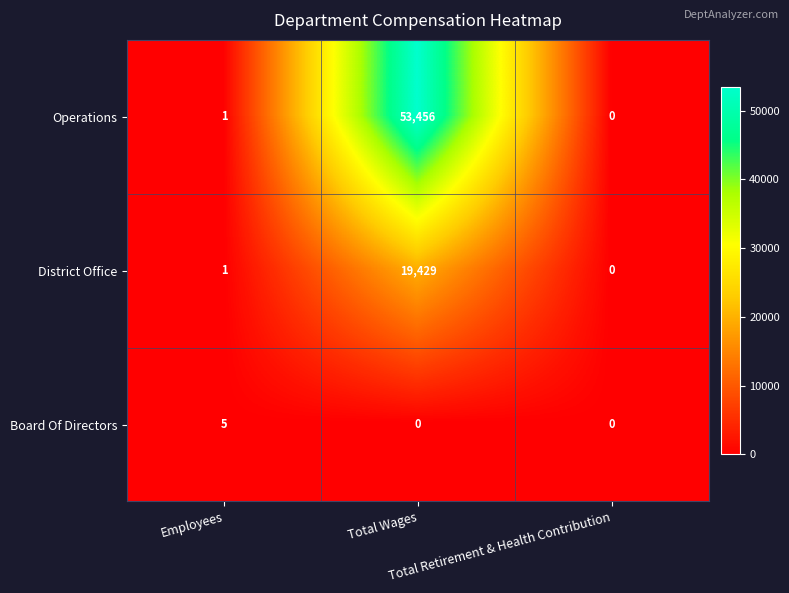

Between Employees and Total Retirement & Health Contribution, which series saw the biggest shift?

Board Of Directors